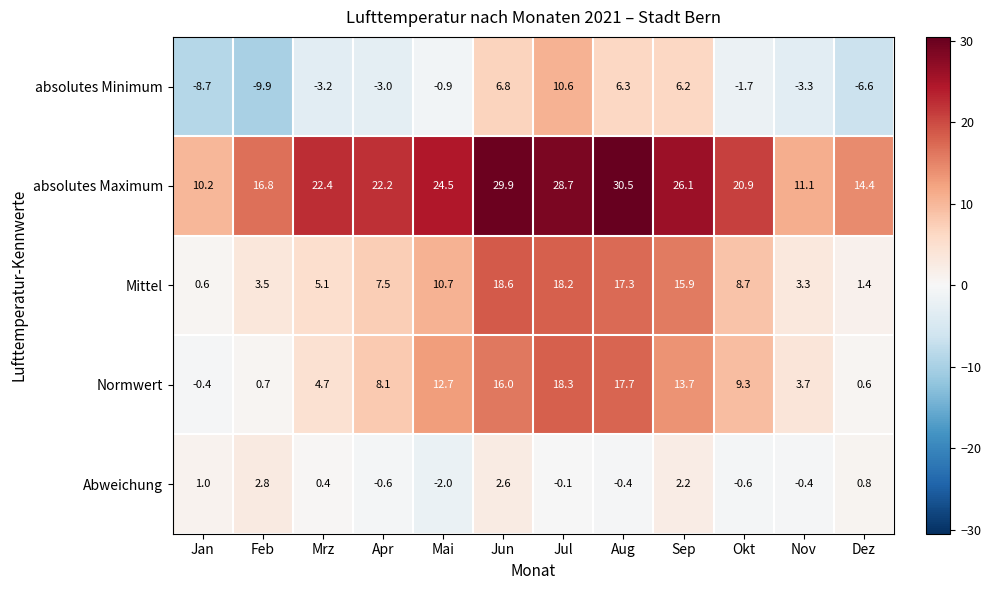

True or false: Abweichung has a value of -0.4 at Aug.

True